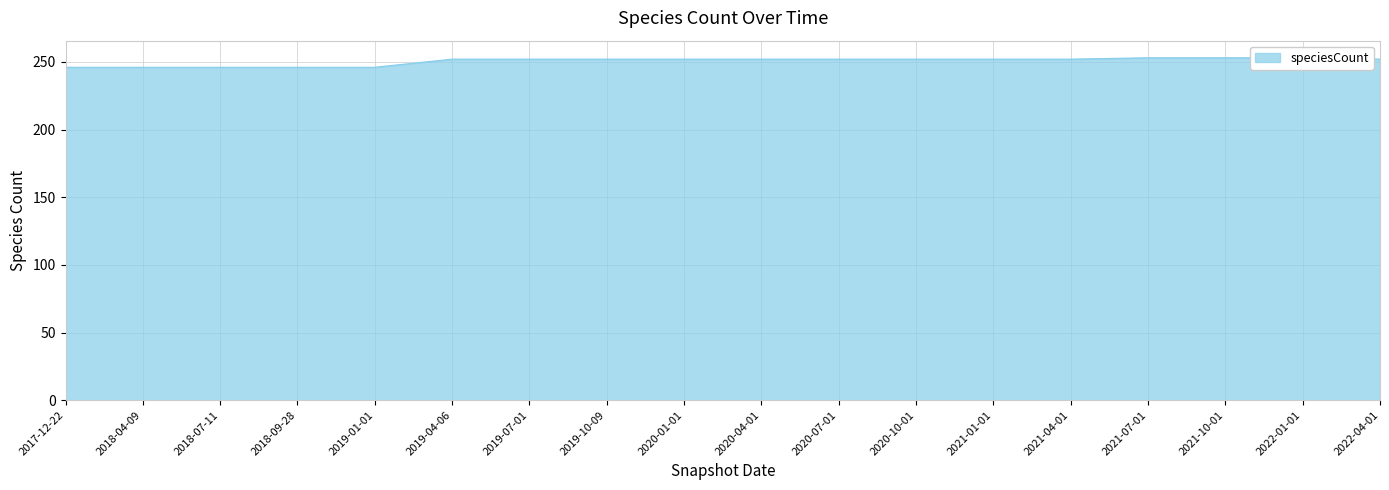

List the labels in order of value, largest first.

2021-07-01, 2021-10-01, 2022-01-01, 2019-04-06, 2019-07-01, 2019-10-09, 2020-01-01, 2020-04-01, 2020-07-01, 2020-10-01, 2021-01-01, 2021-04-01, 2022-04-01, 2017-12-22, 2018-04-09, 2018-07-11, 2018-09-28, 2019-01-01